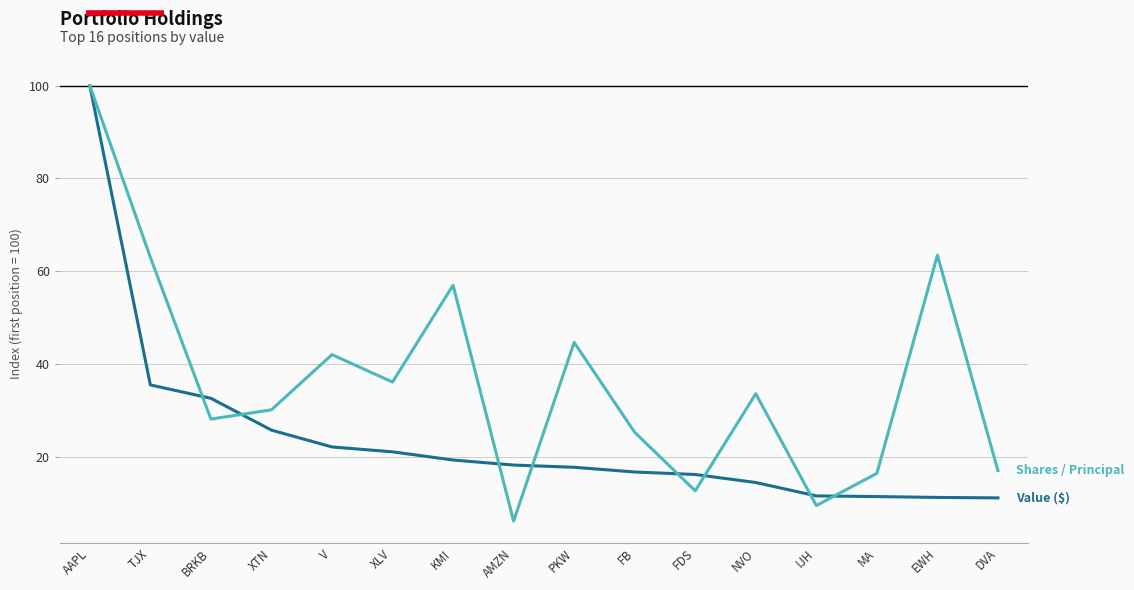

What is the difference between the highest and lowest values at EWH?

52.3